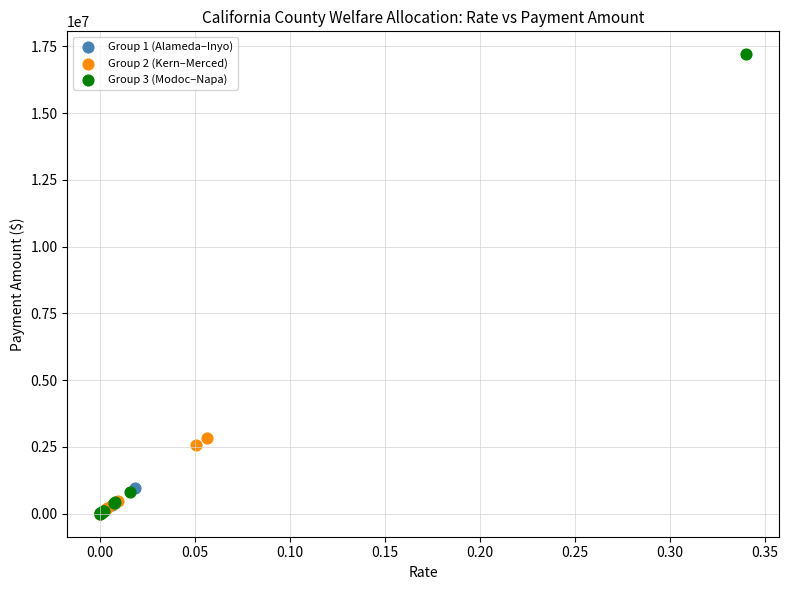

Which series contains the highest Y value?

Group 3 (Modoc–Napa)